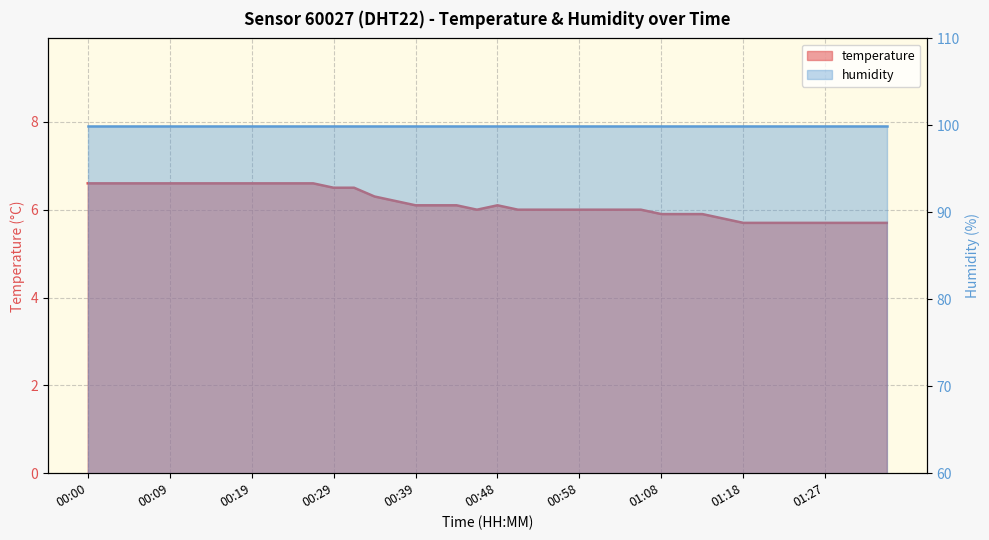

List the labels in order of value, smallest first.

01:18, 01:20, 01:23, 01:25, 01:27, 01:30, 01:32, 01:35, 01:15, 01:08, 01:10, 01:13, 00:46, 00:51, 00:53, 00:56, 00:58, 01:01, 01:03, 01:05, 00:39, 00:41, 00:43, 00:48, 00:36, 00:34, 00:29, 00:31, 00:00, 00:02, 00:04, 00:07, 00:09, 00:12, 00:14, 00:17, 00:19, 00:21, 00:24, 00:26